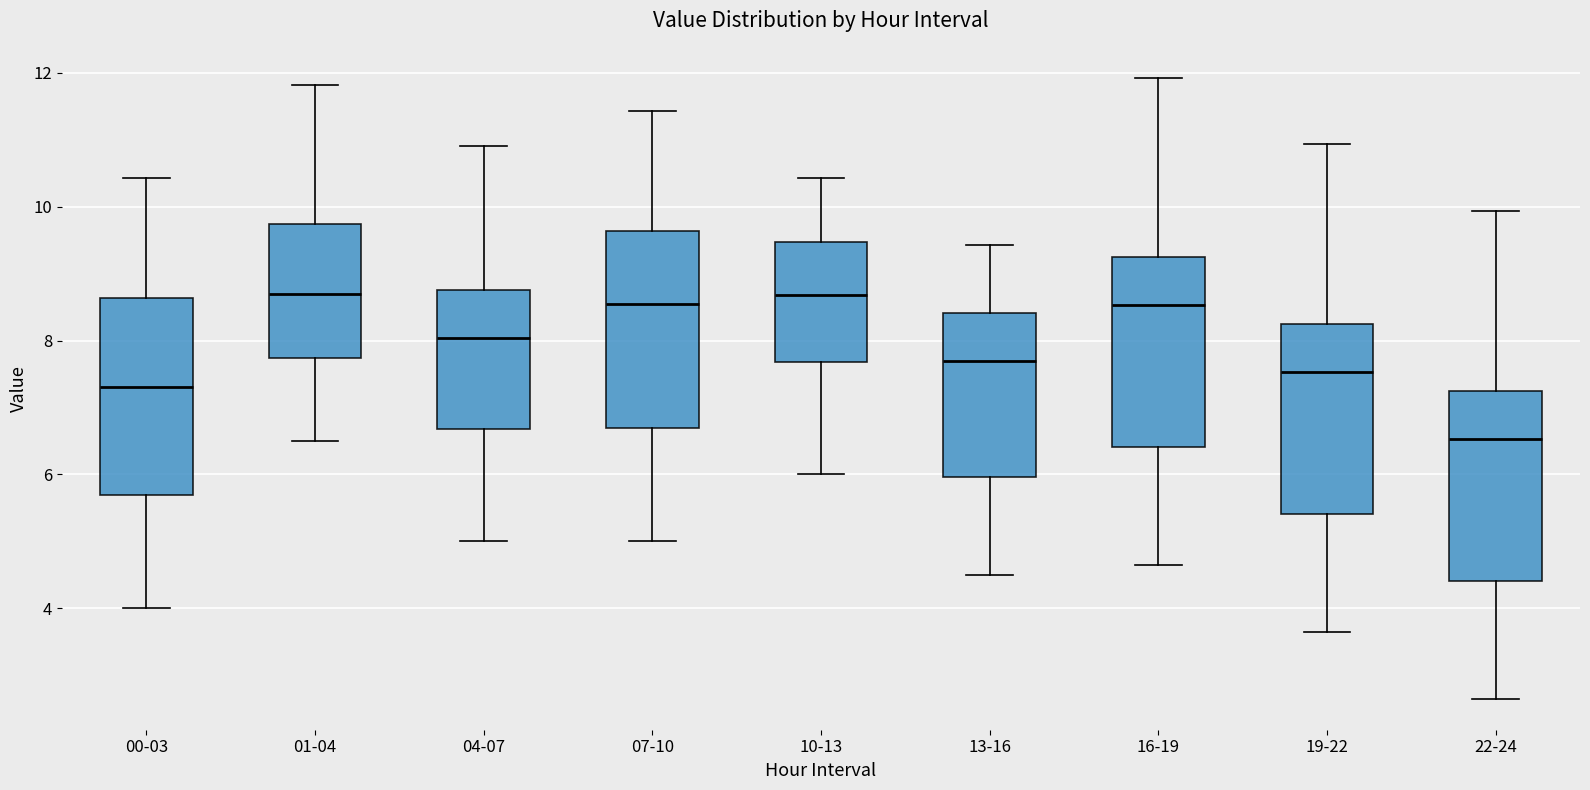

Reading left to right, read every box against the y-axis: the position of its median line, the range the box covers, and the ends of its whiskers. The values are not printed on the chart, so give them approximately, as read against the axis.

00-03: median 7.4, box 5.8 to 8.6, whiskers 4.0 to 10.4
01-04: median 8.8, box 7.8 to 9.8, whiskers 6.6 to 11.8
04-07: median 8.0, box 6.6 to 8.8, whiskers 5.0 to 11.0
07-10: median 8.6, box 6.8 to 9.6, whiskers 5.0 to 11.4
10-13: median 8.6, box 7.6 to 9.4, whiskers 6.0 to 10.4
13-16: median 7.8, box 6.0 to 8.4, whiskers 4.6 to 9.4
16-19: median 8.6, box 6.4 to 9.2, whiskers 4.6 to 12.0
19-22: median 7.6, box 5.4 to 8.2, whiskers 3.6 to 11.0
22-24: median 6.6, box 4.4 to 7.2, whiskers 2.6 to 10.0